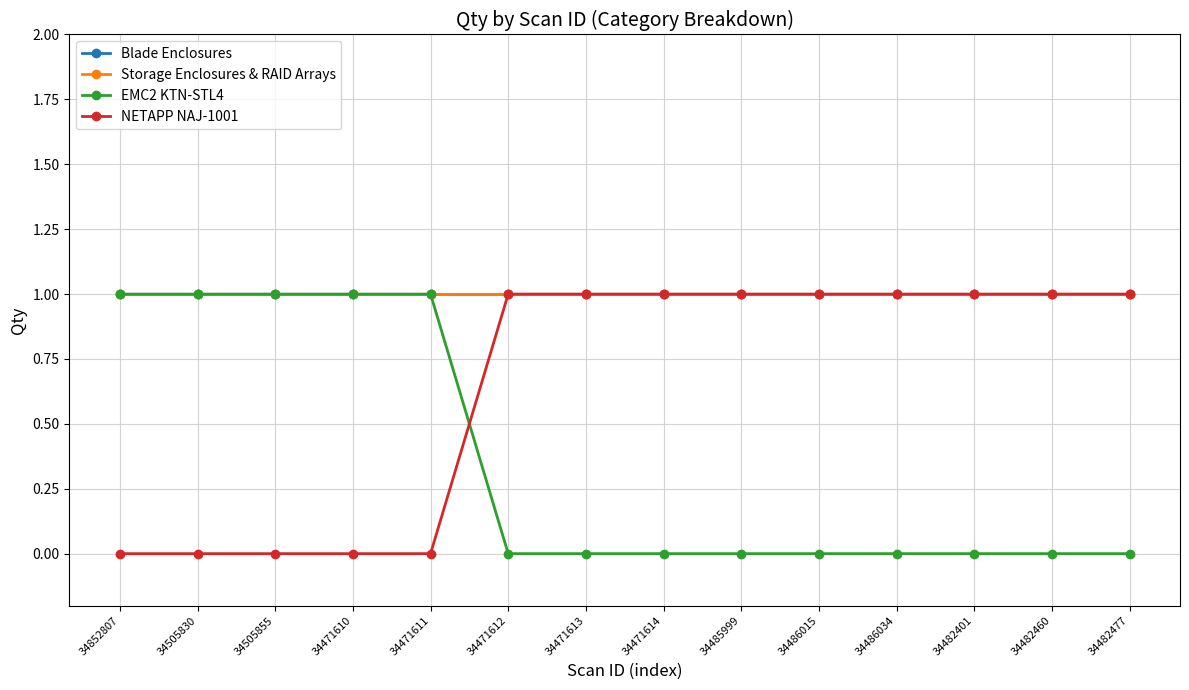

Reading left to right, transcribe all the data shown in this chart.

Blade Enclosures: 1	1	1	1	1	1	1	1	1	1	1	1	1	1
Storage Enclosures & RAID Arrays: 1	1	1	1	1	1	1	1	1	1	1	1	1	1
EMC2 KTN-STL4: 1	1	1	1	1	0	0	0	0	0	0	0	0	0
NETAPP NAJ-1001: 0	0	0	0	0	1	1	1	1	1	1	1	1	1